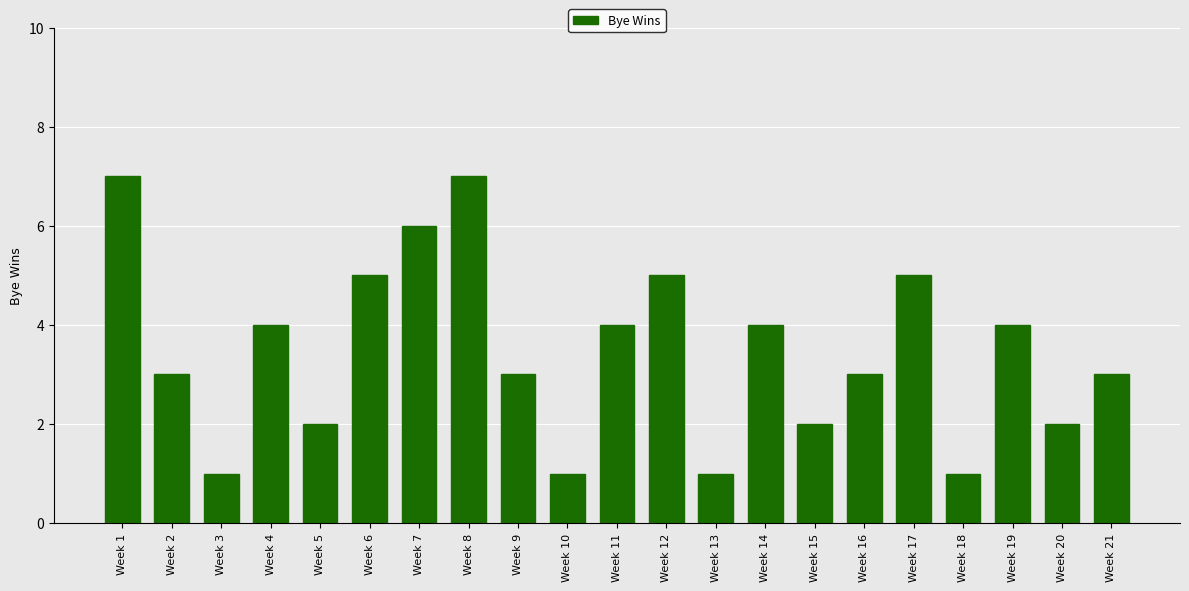

What is the sum of all values?

73